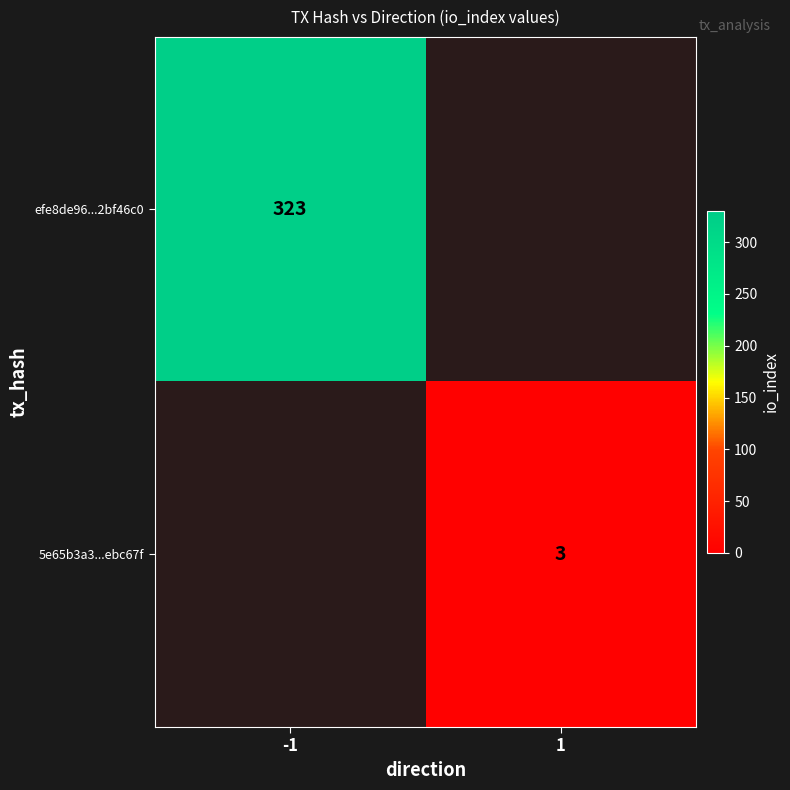

Is the value of 5e65b3a3...ebc67f at 1 greater than the value of efe8de96...2bf46c0 at -1?

No